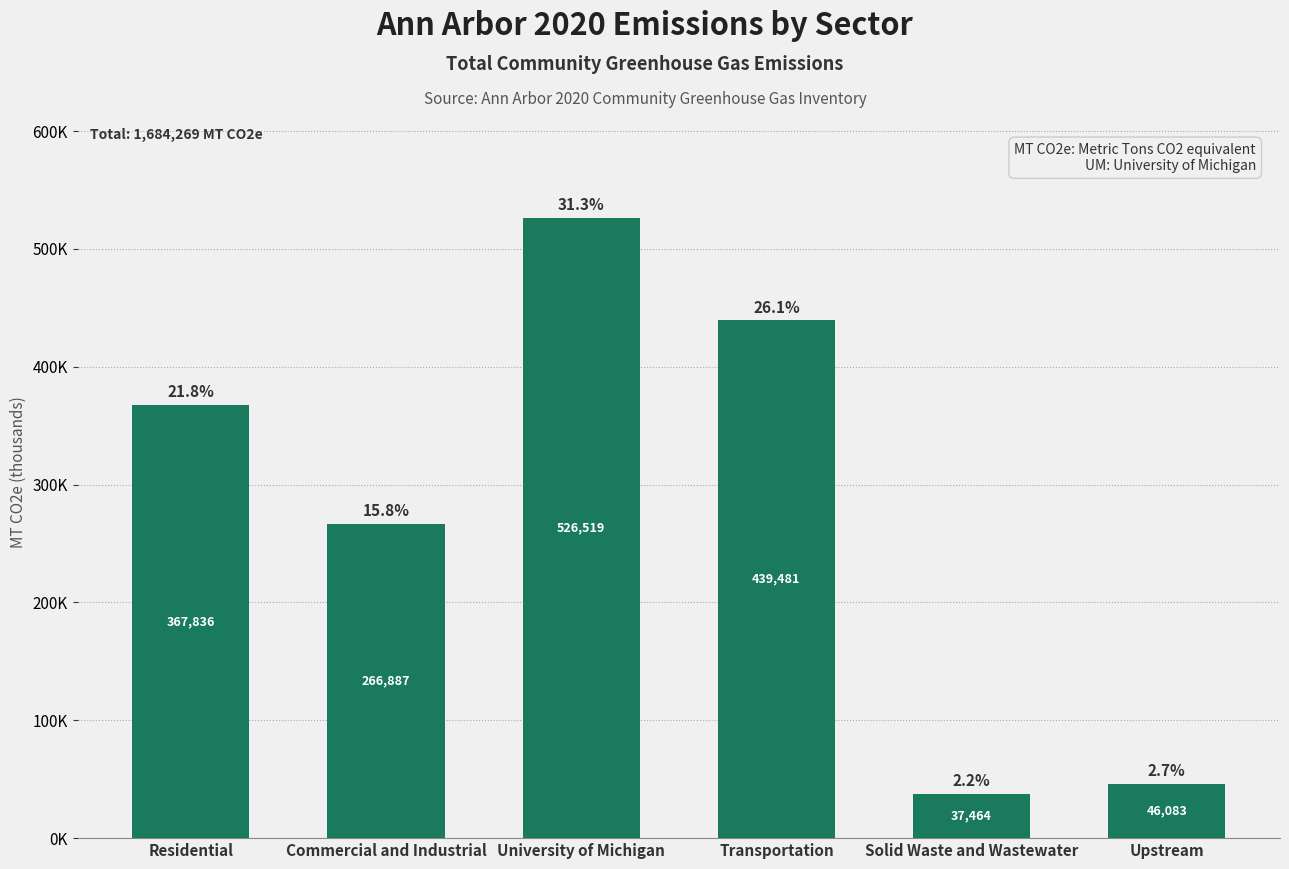

Count the number of values greater than 367835.

3